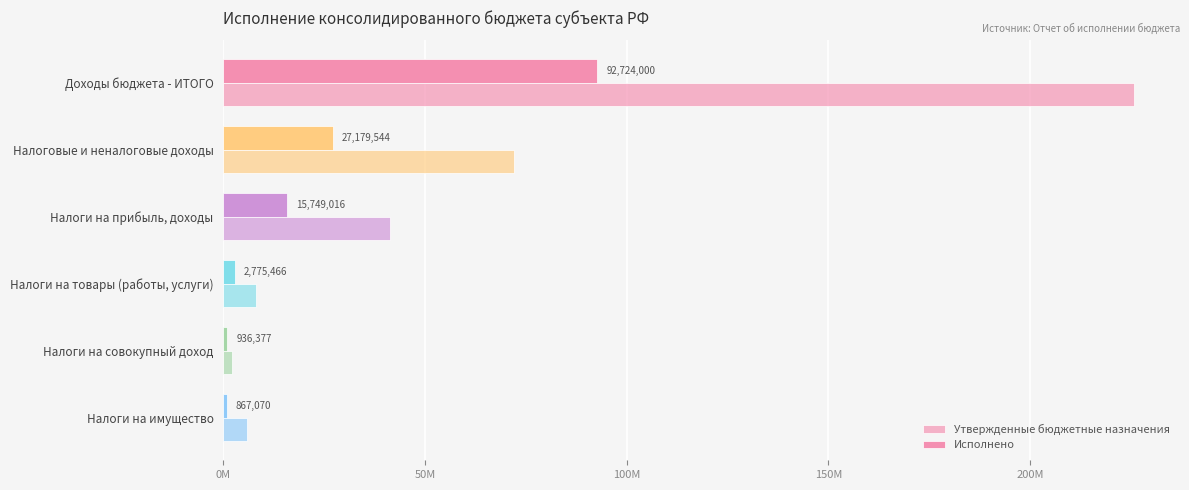

What is the difference between the second highest and minimum values in the Исполнено series?

26312474.1